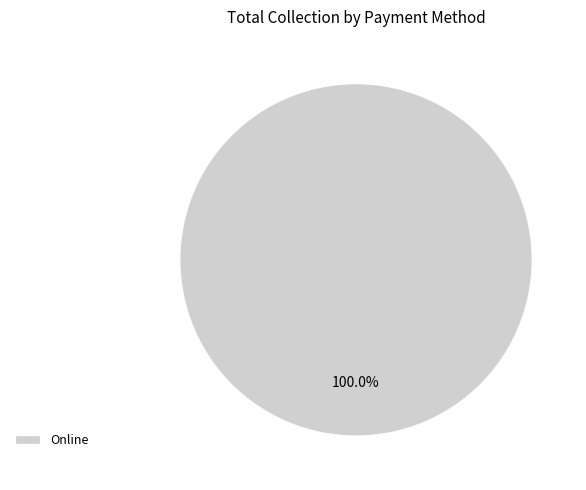

Rank the categories by value from highest to lowest.

Online